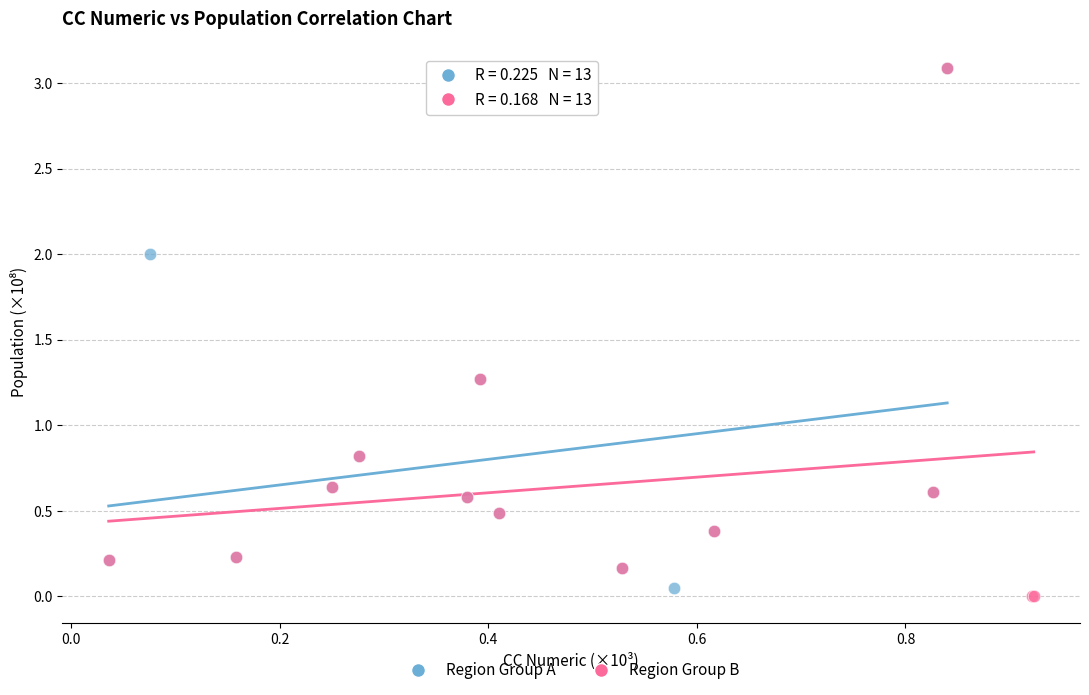

Which series reaches the minimum Y coordinate?

Region Group B